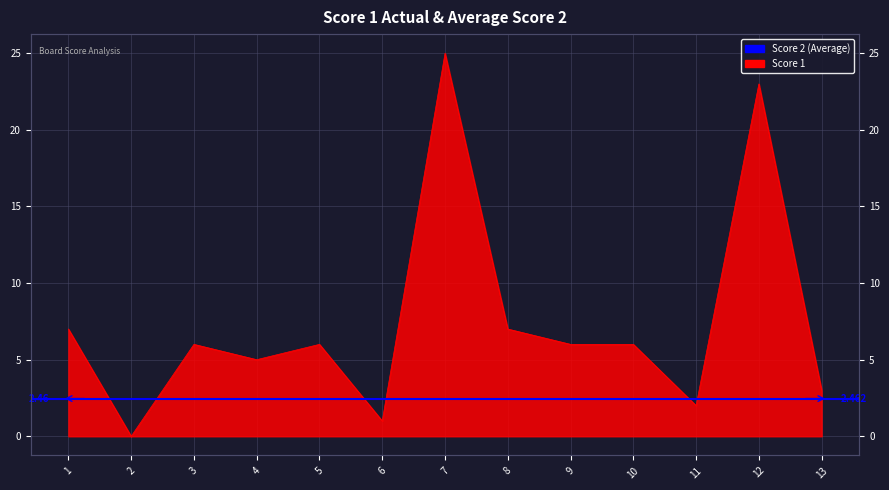

How many lines are shown in the chart?

1